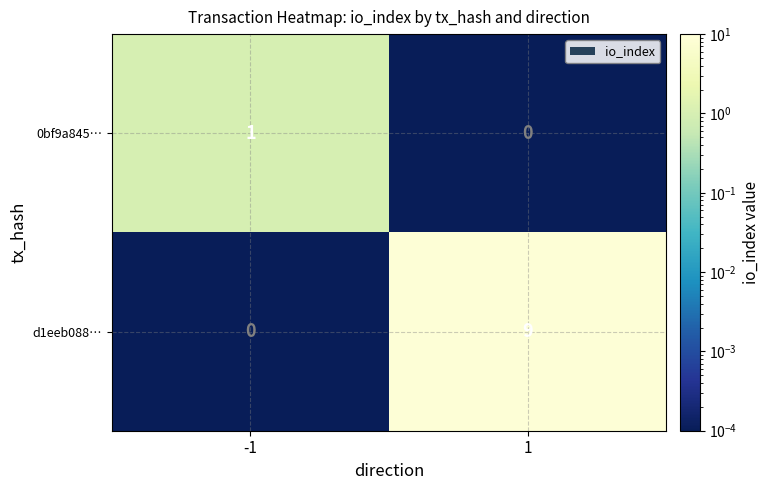

The value of d1eeb088… at -1 is -5. True or false?

False